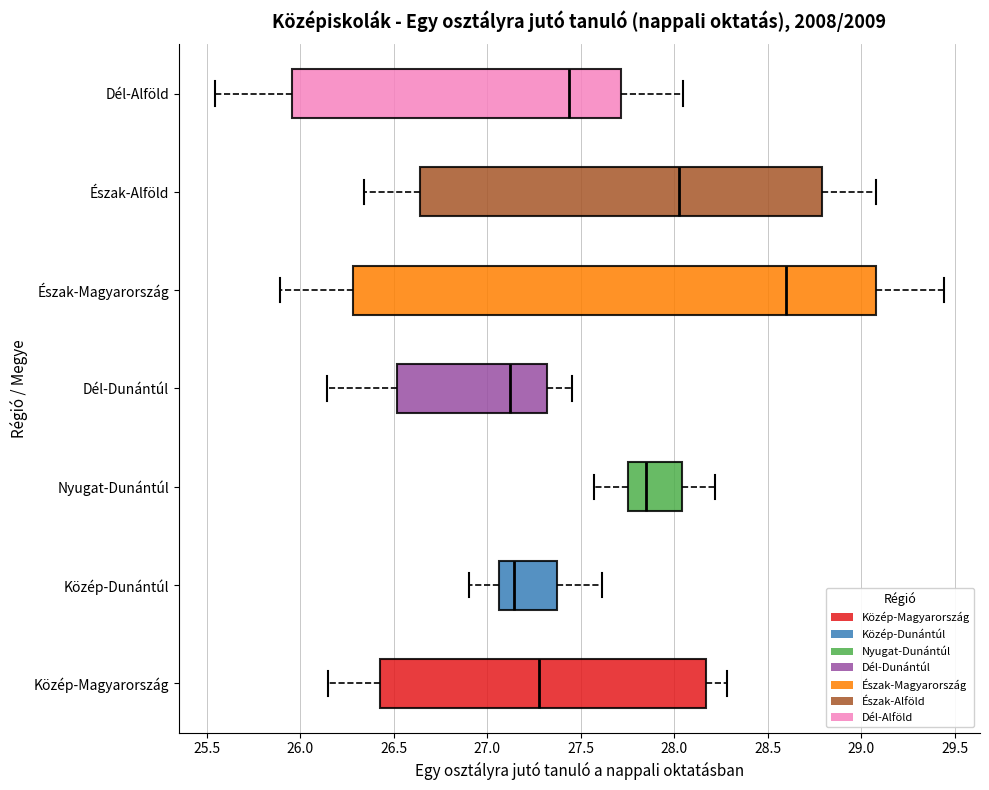

Where is the right edge of the box for Nyugat-Dunántúl on the x-axis? The values are not printed on the chart, so give them approximately, as read against the axis.

28.05